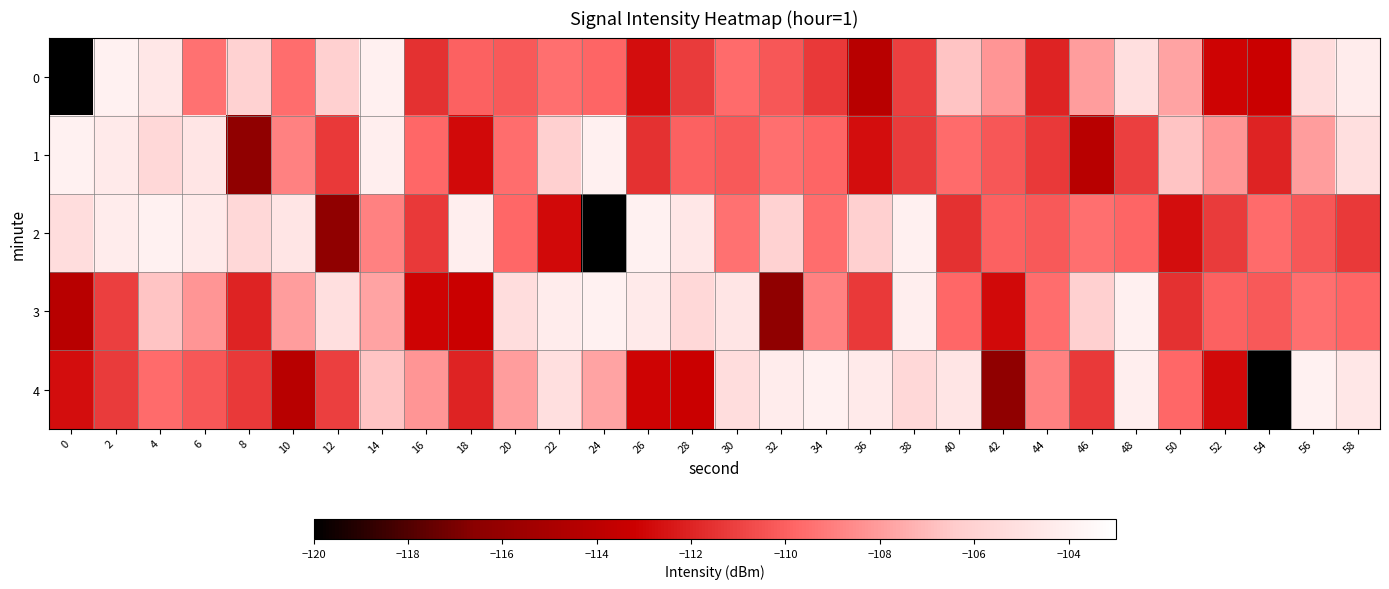

At how many categories does at least one series exceed -112?

30